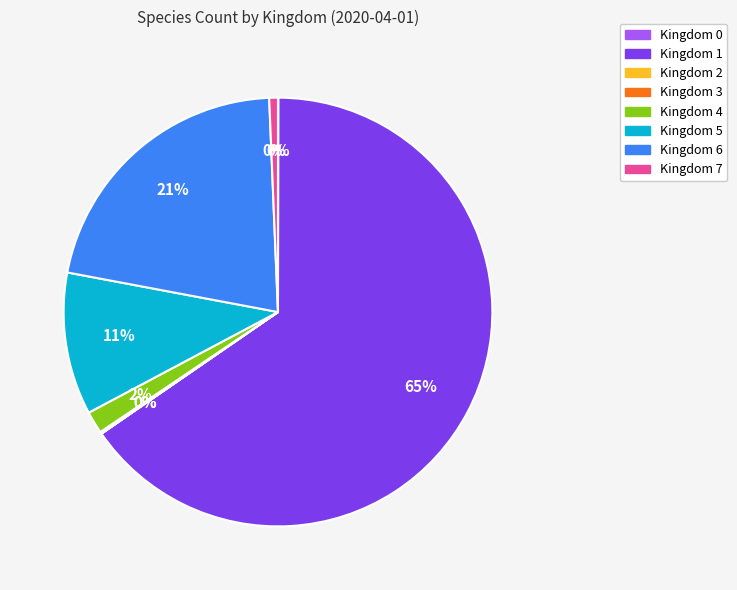

What percentage is the 6 slice, to the nearest percent?

21%